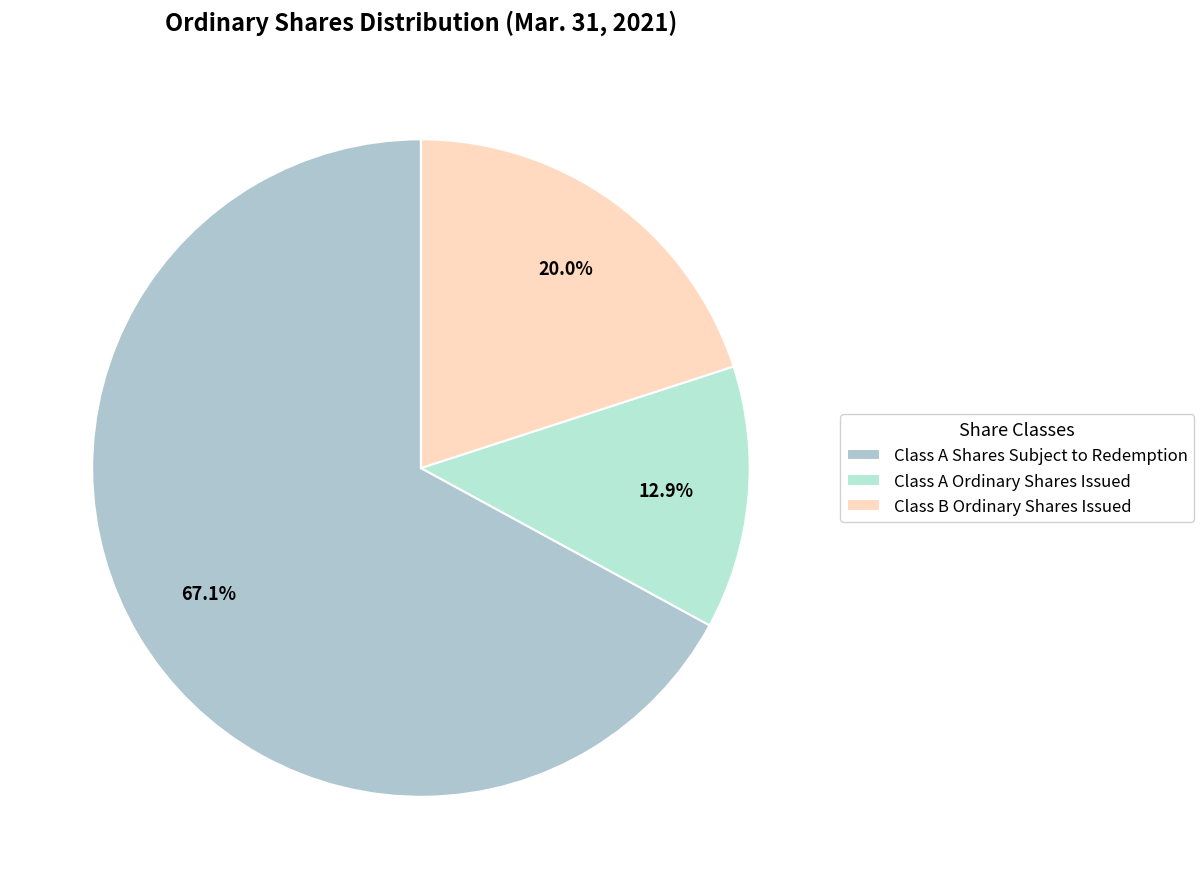

True or false: Class A Ordinary Shares Issued accounts for 22% of the total.

False